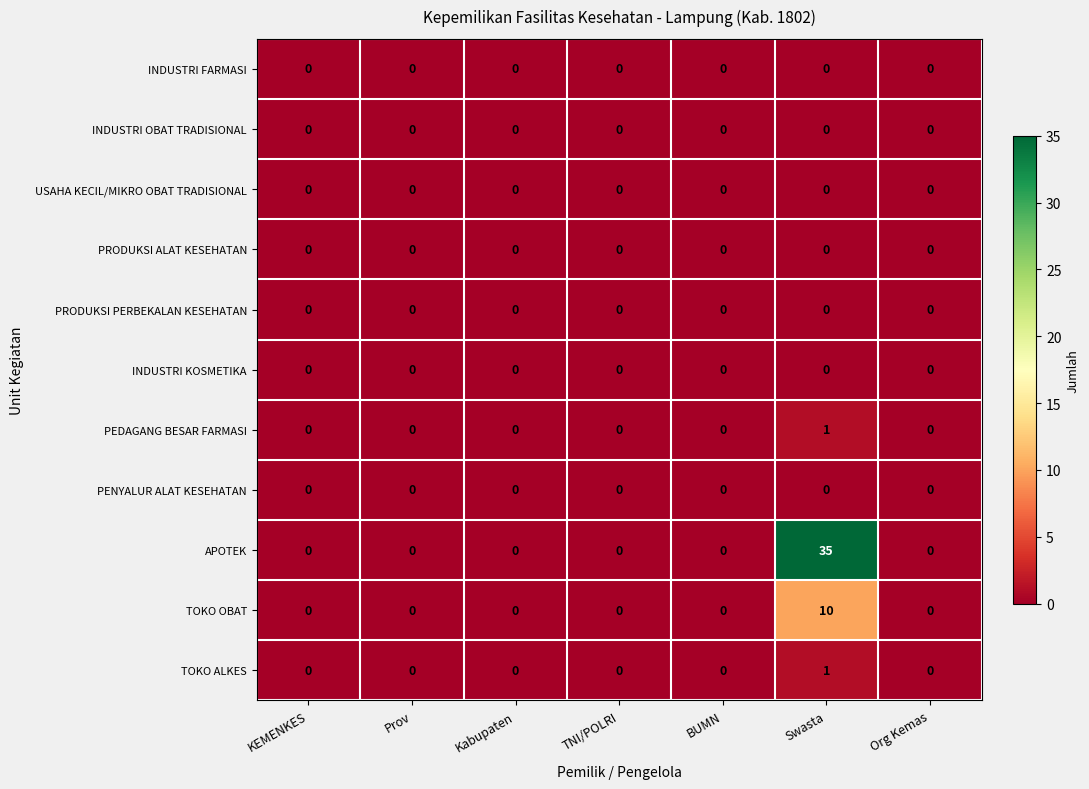

True or false: PEDAGANG BESAR FARMASI has a value of -1 at Prov.

False